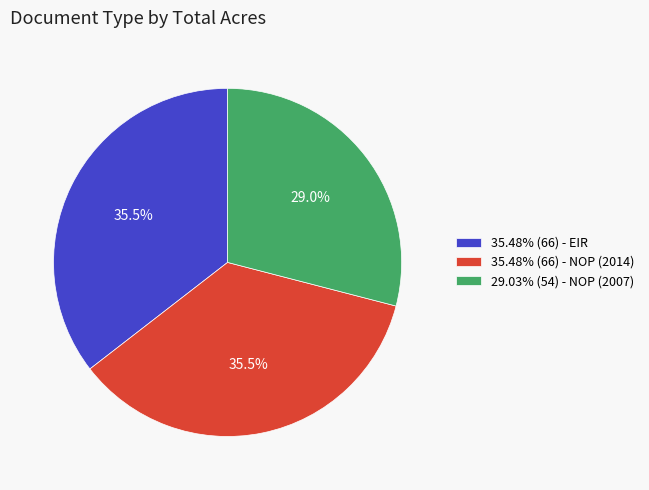

Does any single category account for the majority?

No